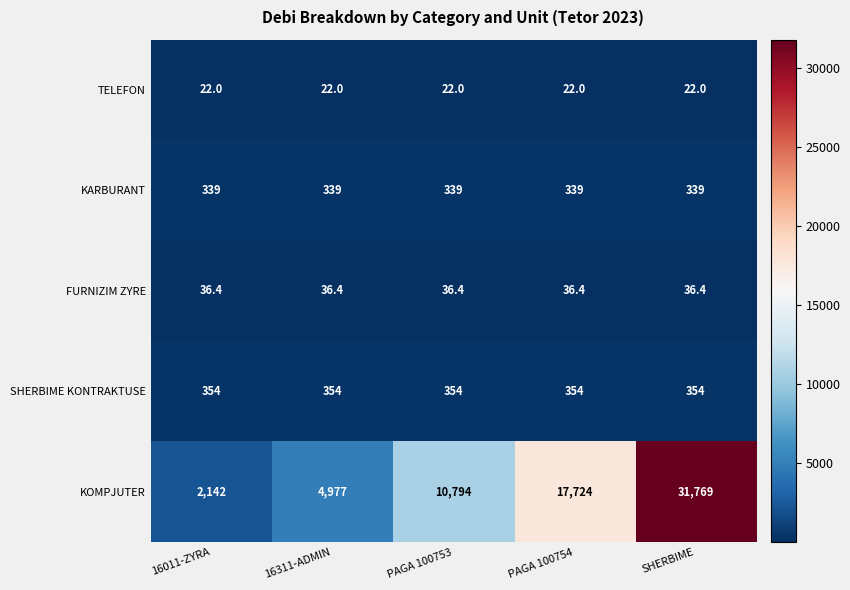

Which series has the widest spread of values?

KOMPJUTER